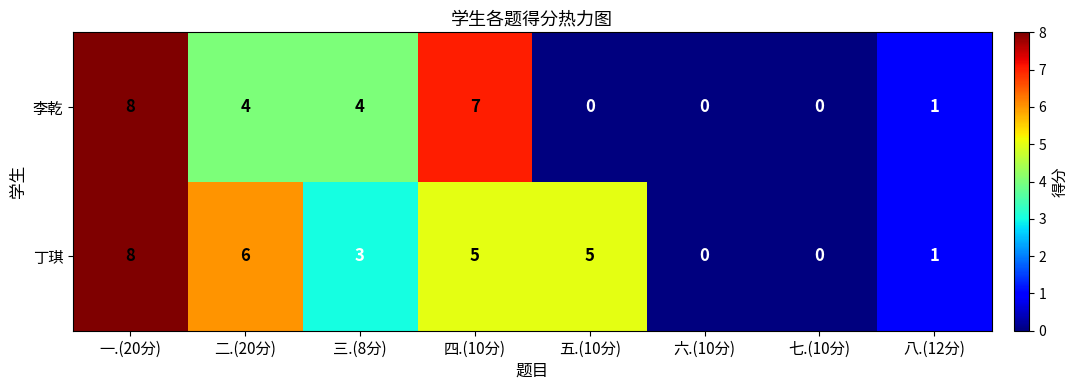

How many series are shown in this chart?

2